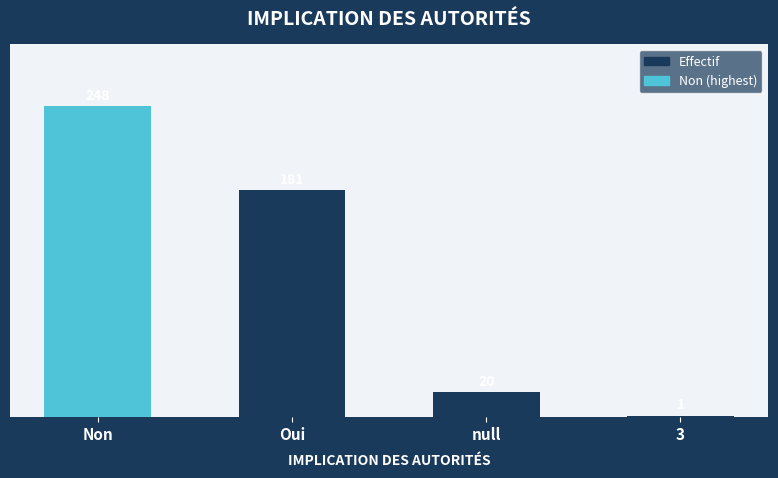

Reading right to left, transcribe all the data shown in this chart.

1	20	181	248